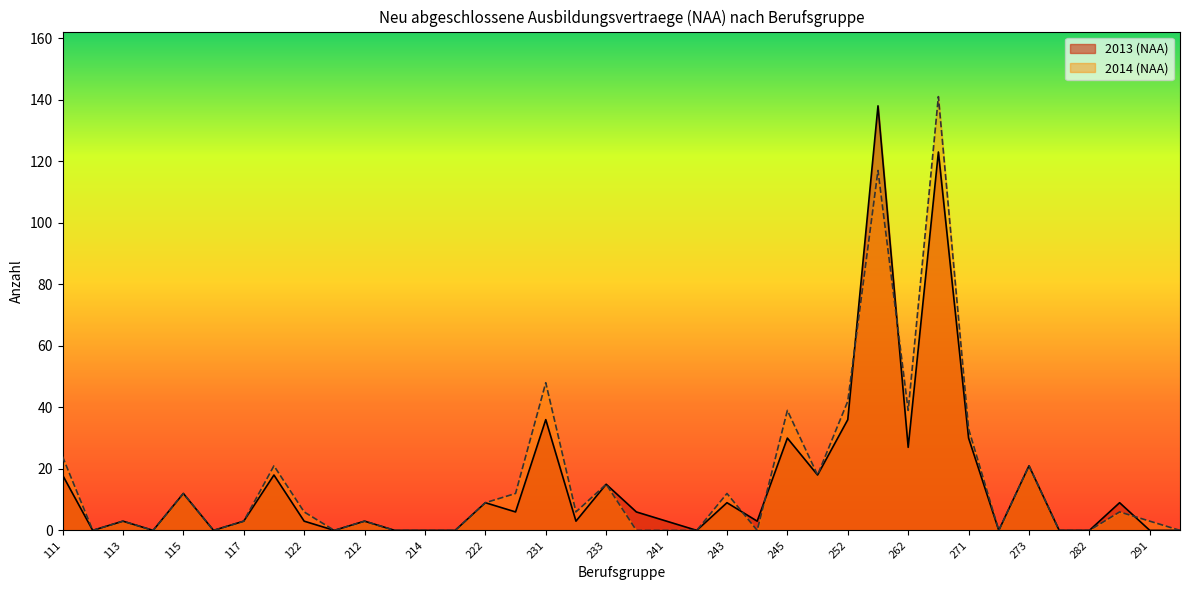

What is the value of the 2013 (NAA) point at the 21st from the left?

3